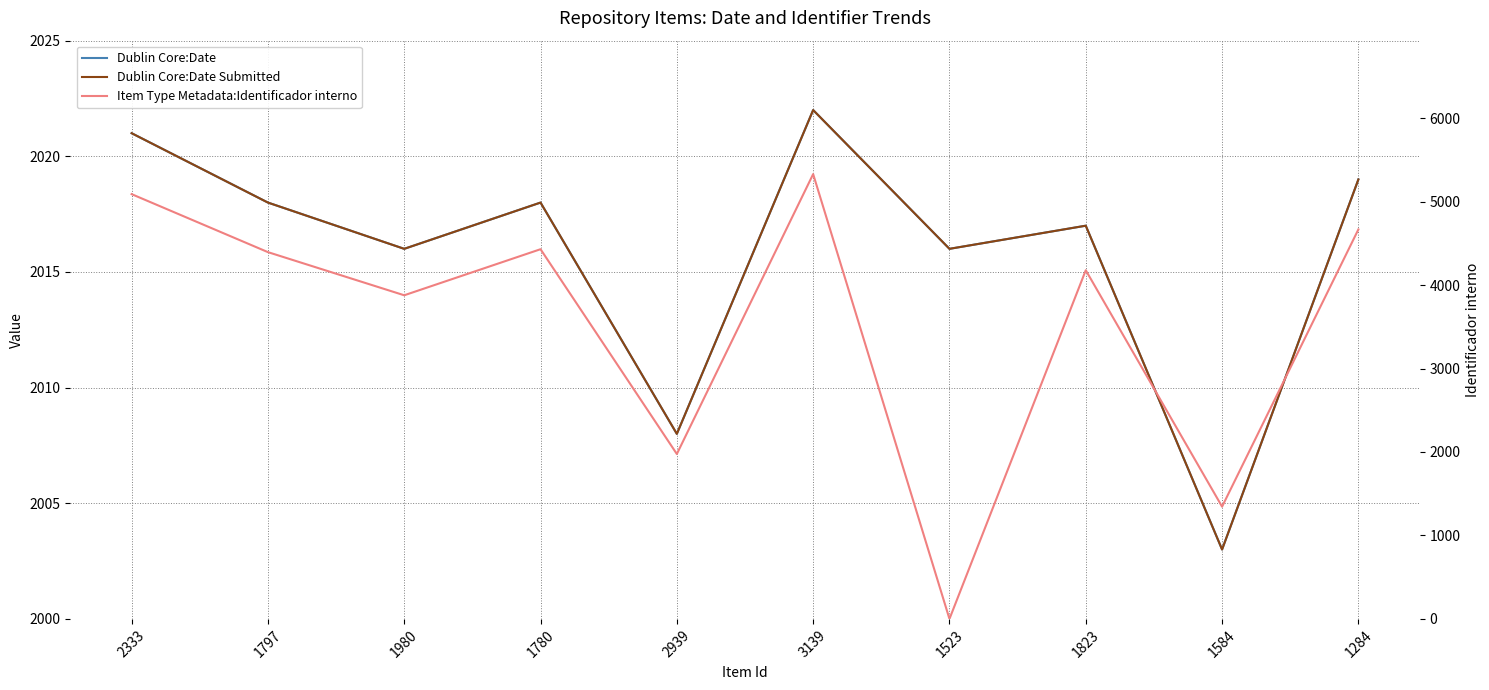

What is the sum of all Dublin Core:Date values?

20158